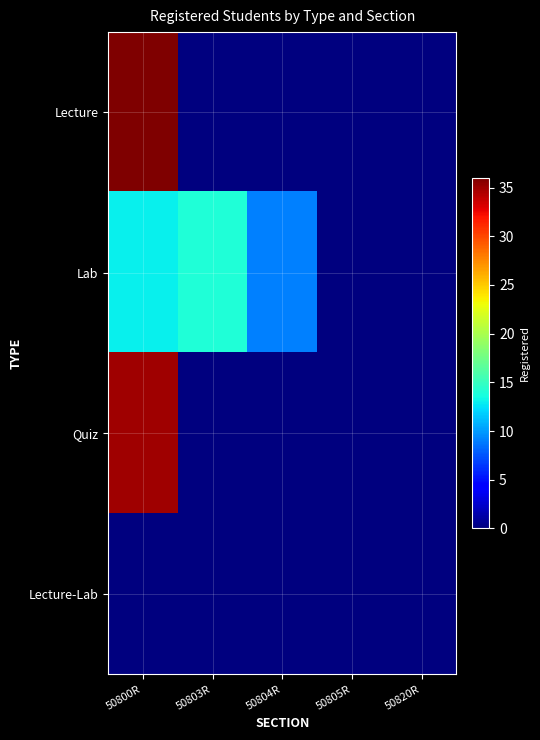

Which series has the largest range (max minus min)?

Lecture